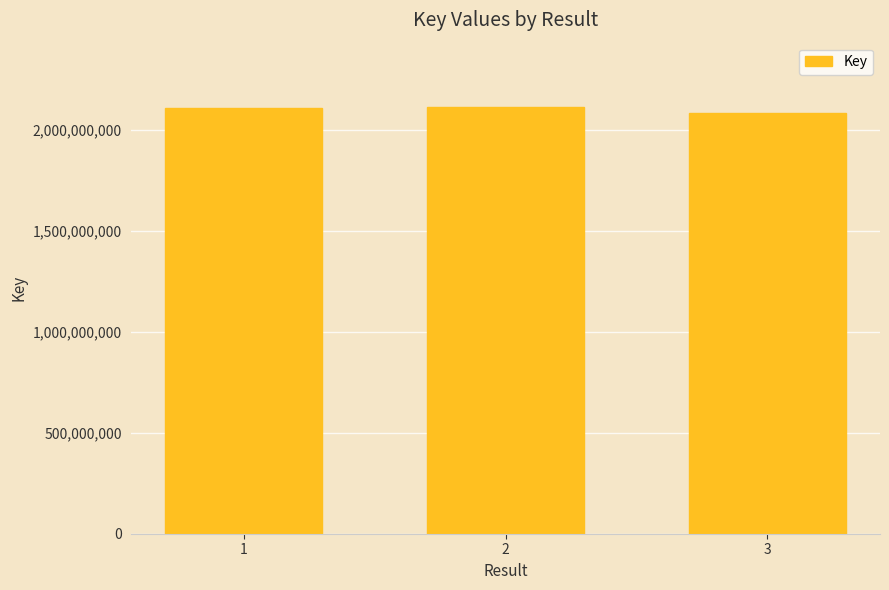

What value does the data have at 2?

2115136895